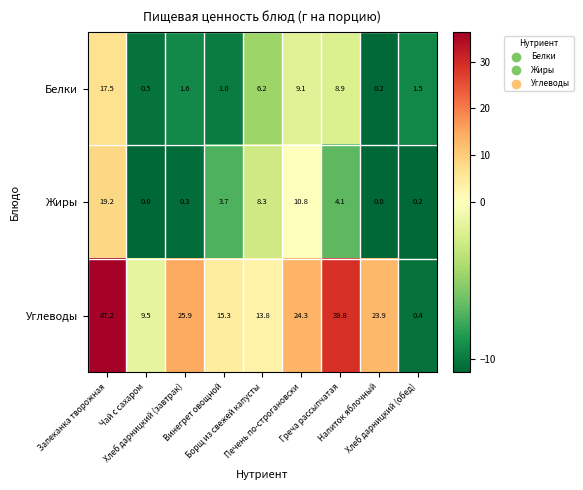

What is the difference between the second highest and second lowest values in the Белки series?

8.6